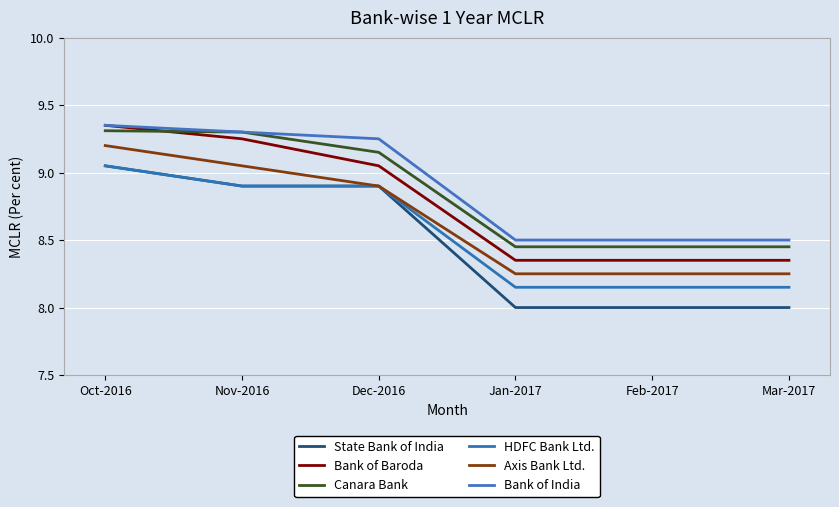

Which series has the largest range (max minus min)?

State Bank of India